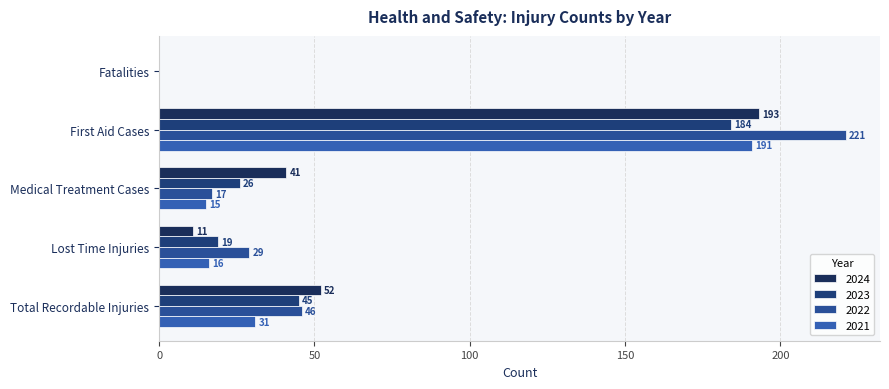

What position from the left is Lost Time Injuries?

4